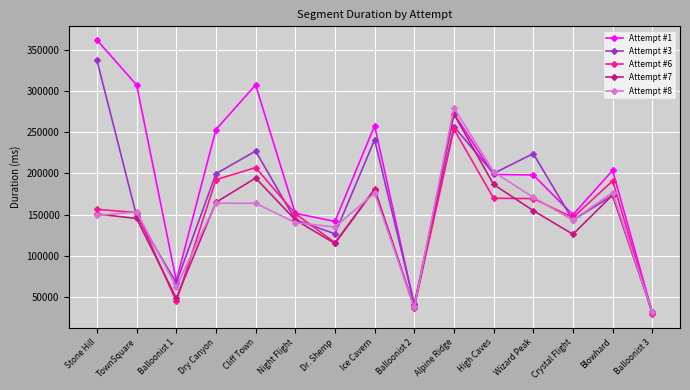

Which series has the largest total across all categories?

Attempt #1